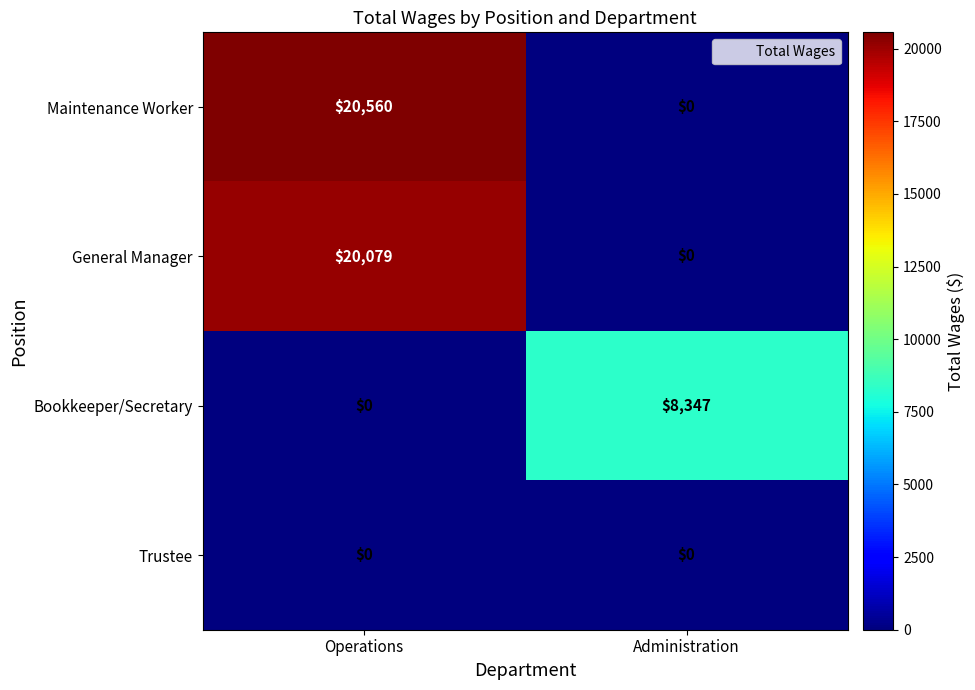

Which series has the widest spread of values?

Maintenance Worker